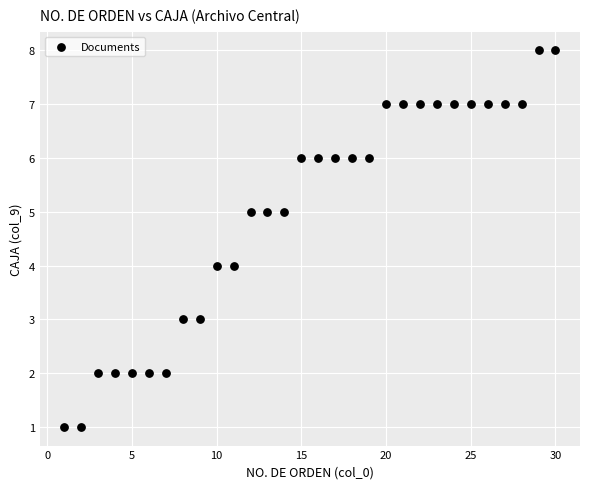

What is the range of X values (max minus min)?

29